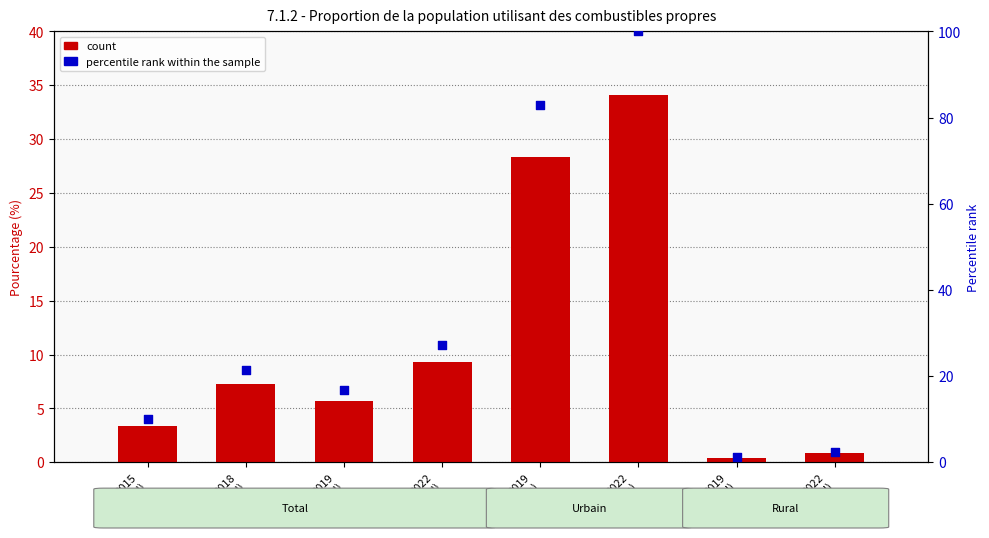

At which category is the sum across all series the highest?

2022
(Urbain)